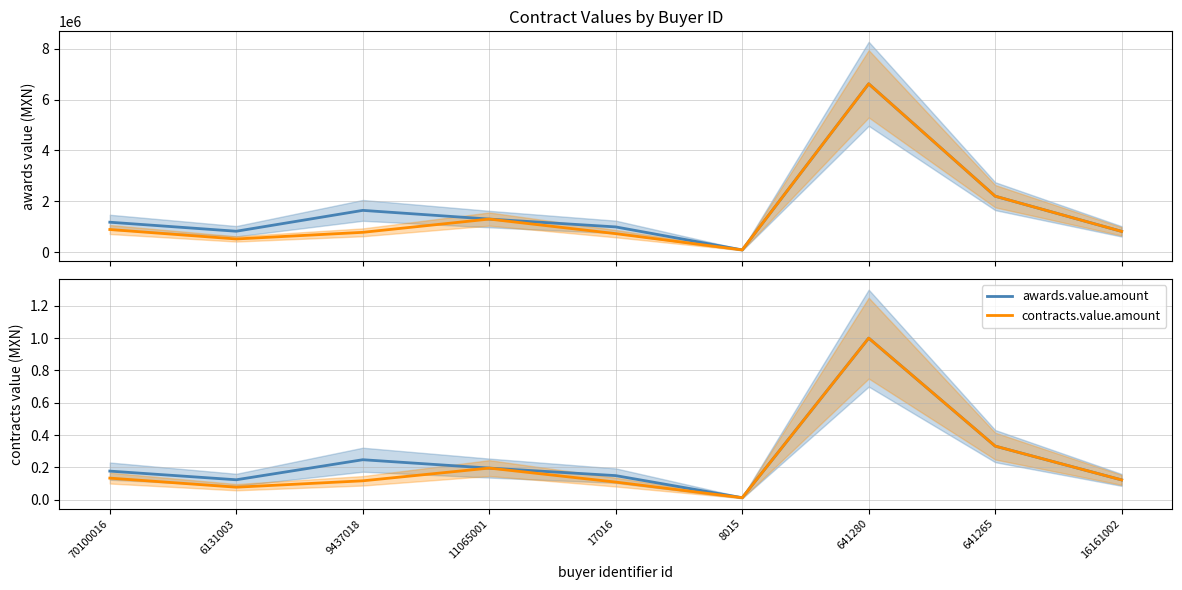

Which series has the largest total across all categories?

awards.value.amount